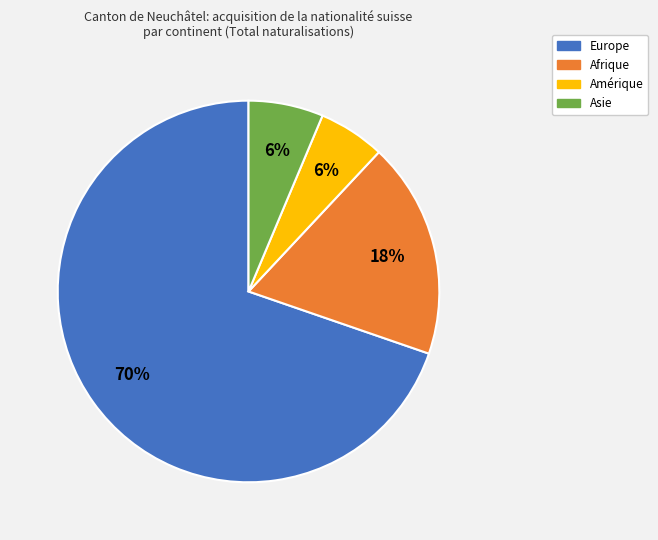

To the nearest percent, what is the average slice percentage?

25%